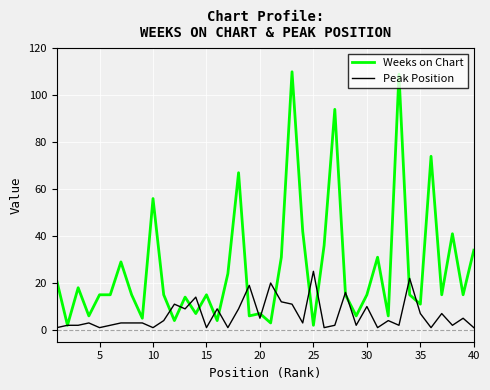

What is the maximum value for Peak Position?

25